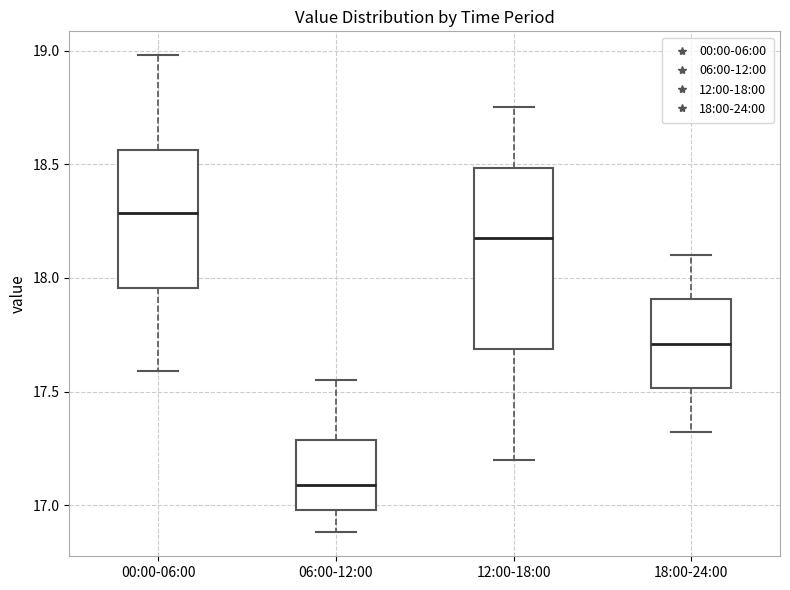

Which box's median line is the lowest?

06:00-12:00